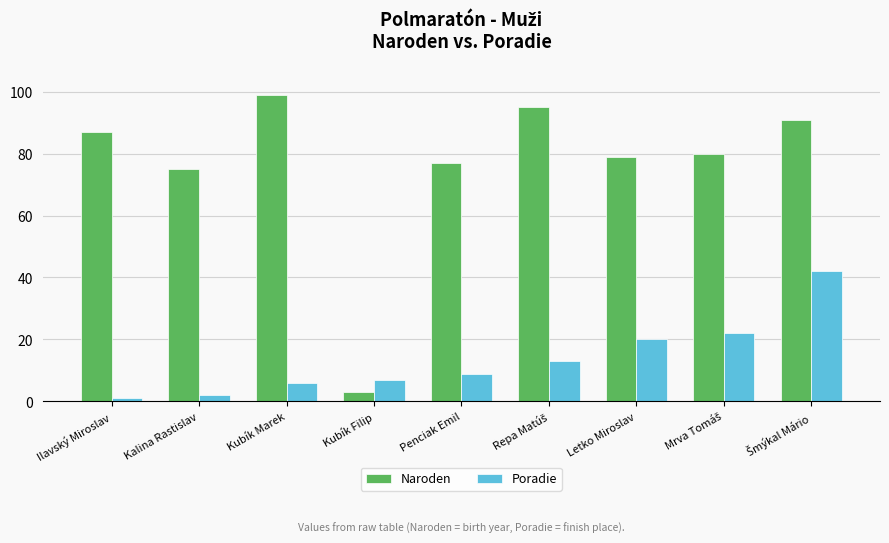

Which category has the highest value in the Naroden series?

Kubík Marek